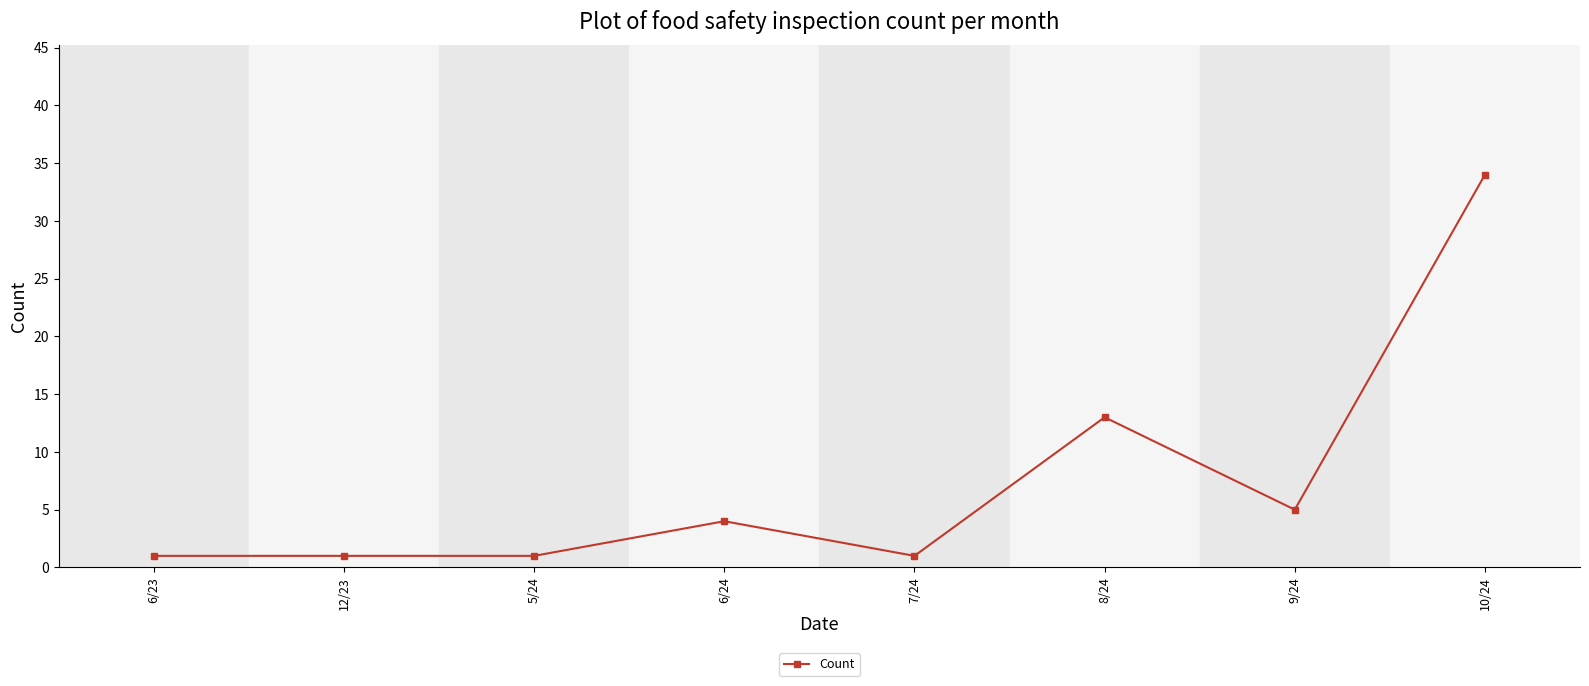

How many data points are less than 4?

4